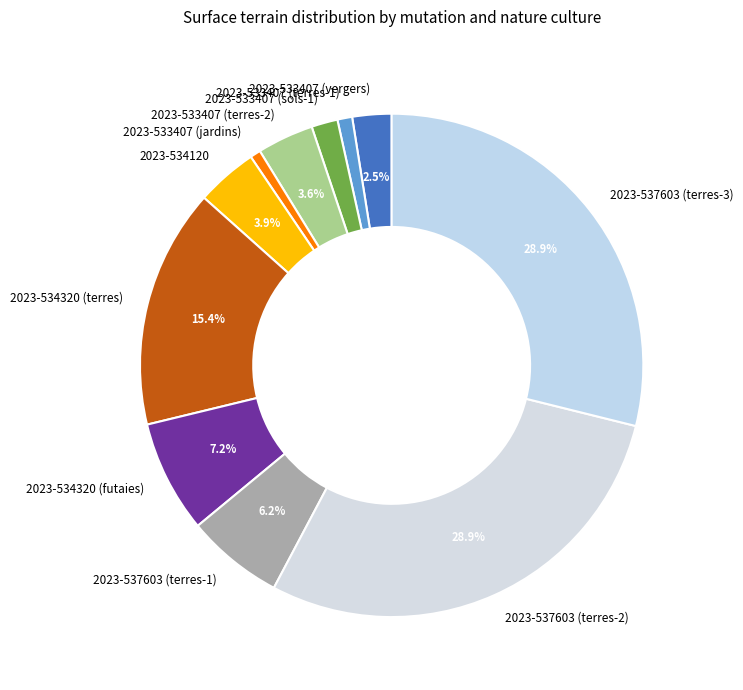

To the nearest percent, what is the difference between the 2023-533407 (jardins) and 2023-533407 (vergers) slice percentages?

2%